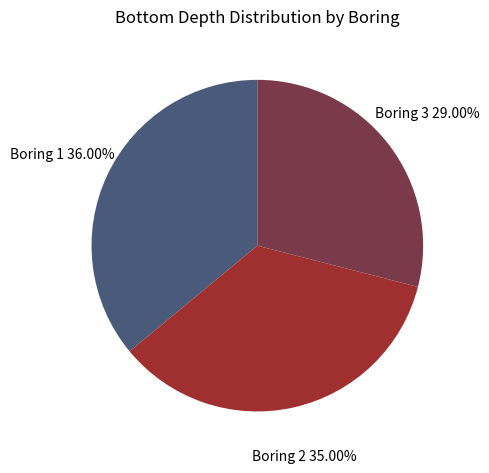

Does any single category account for the majority?

No